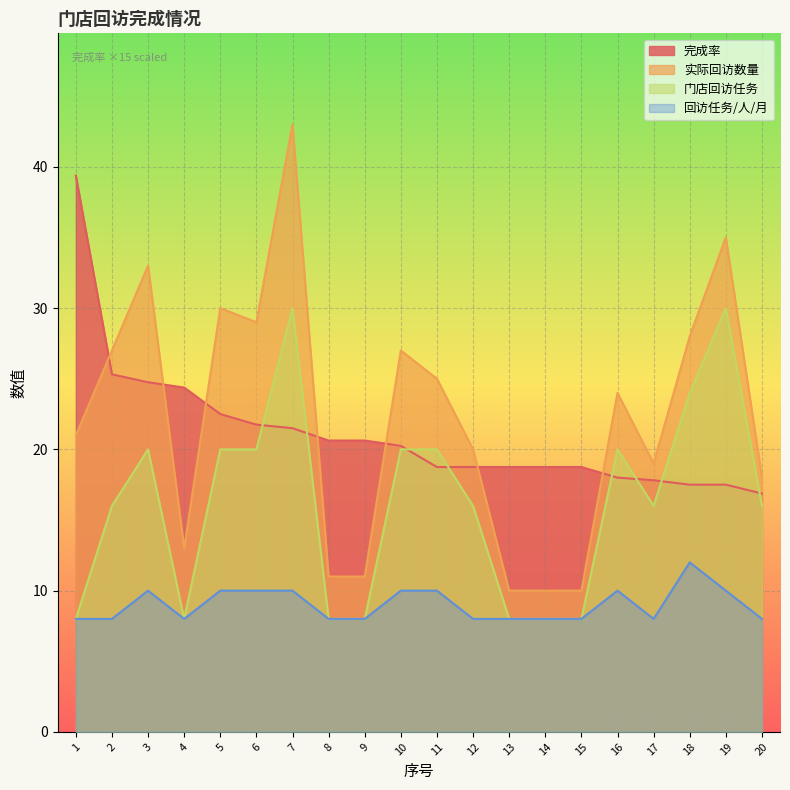

What is the difference between the second highest and minimum values in the 回访任务/人/月 series?

2.0